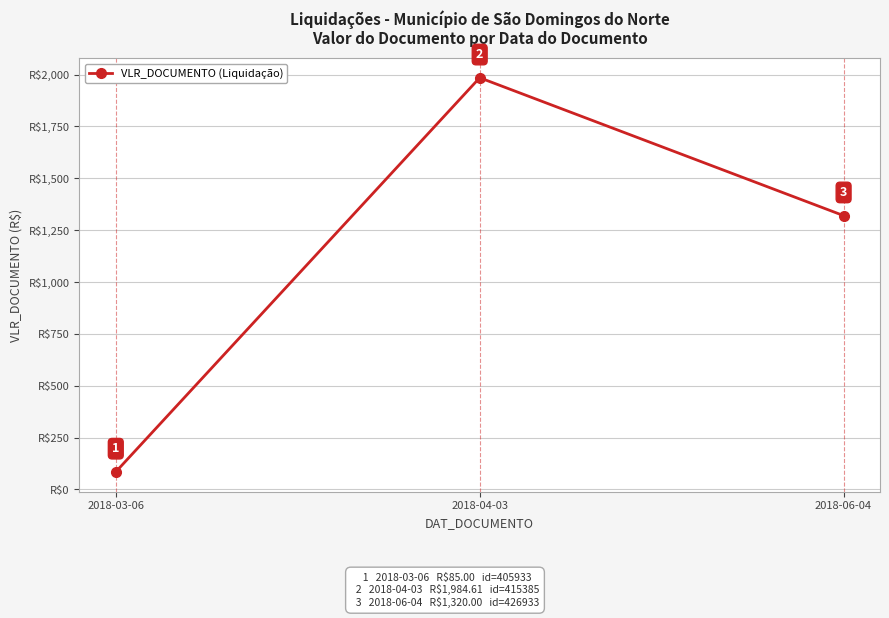

What is the label of the 1st point from the left?

2018-03-06